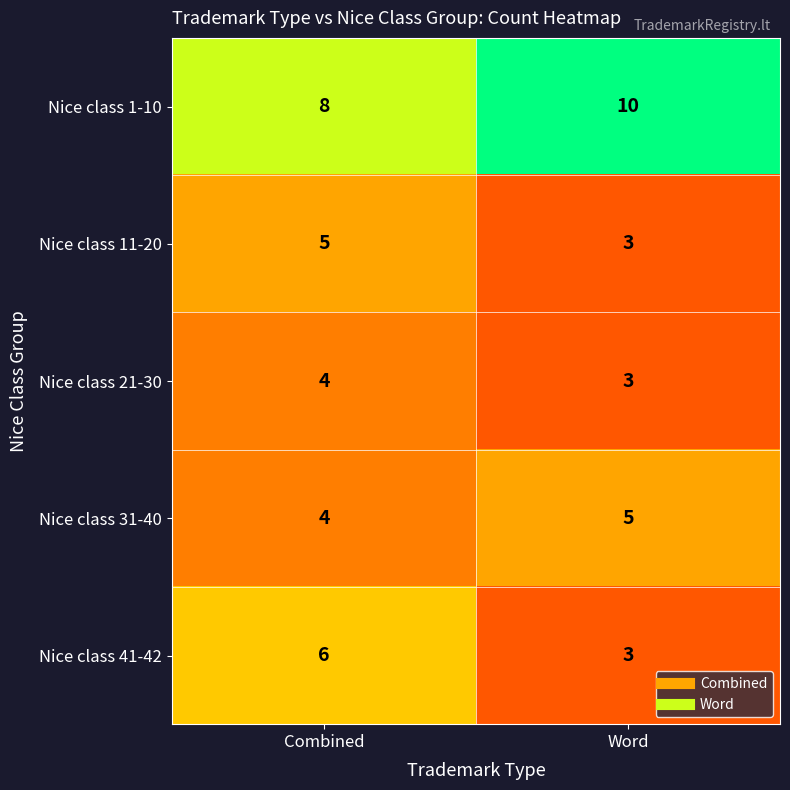

What is the sum of the Nice class 1-10 values at Combined and Word?

18